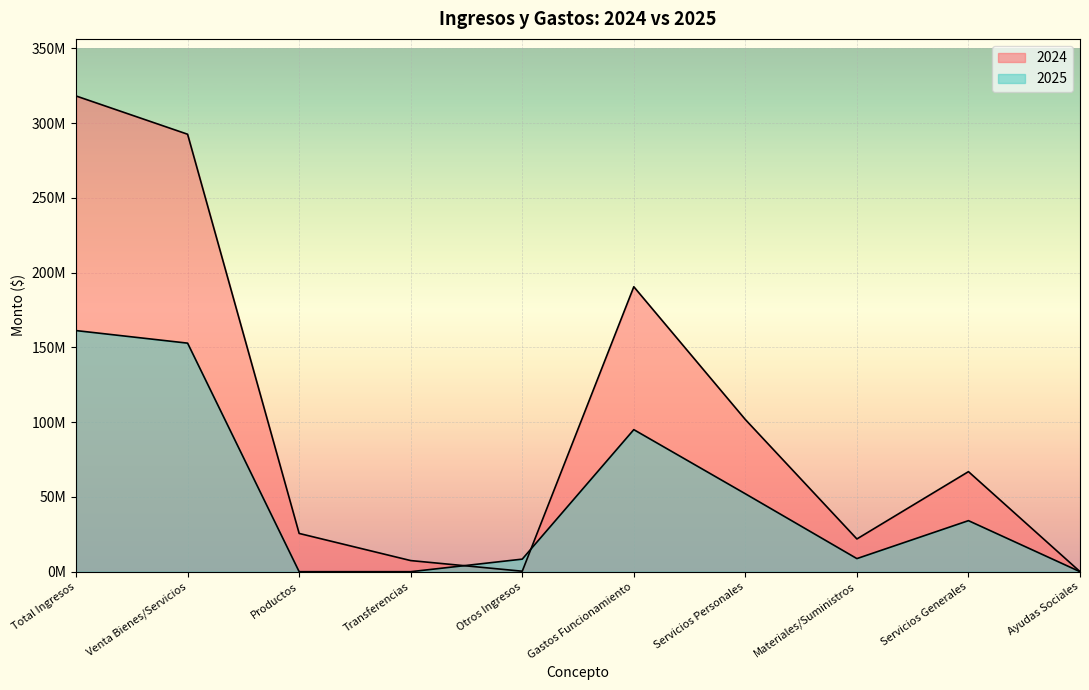

How many values in the 2024 series are below 66923368?

5